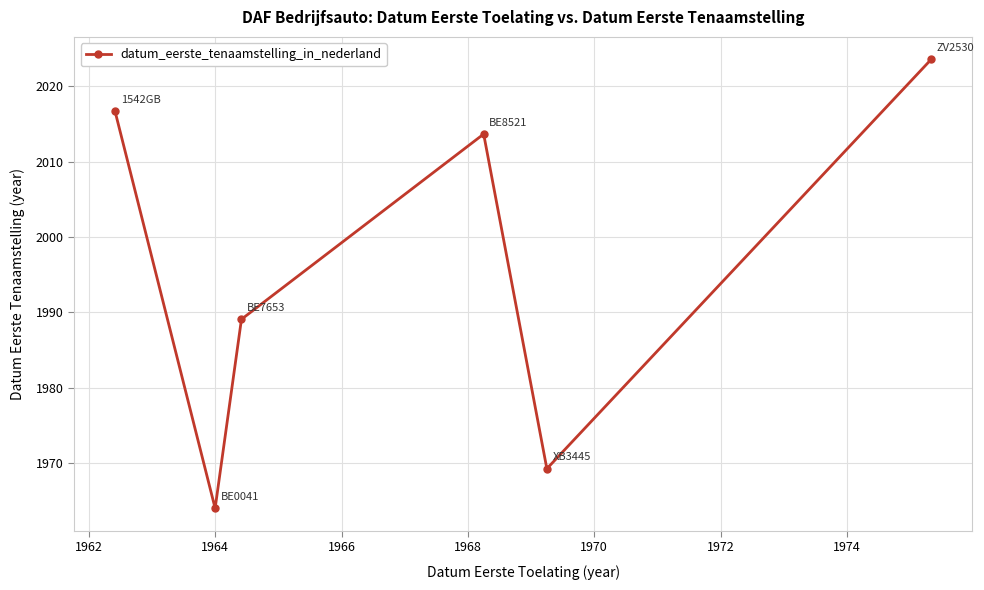

What is the smallest value displayed?

1964.0